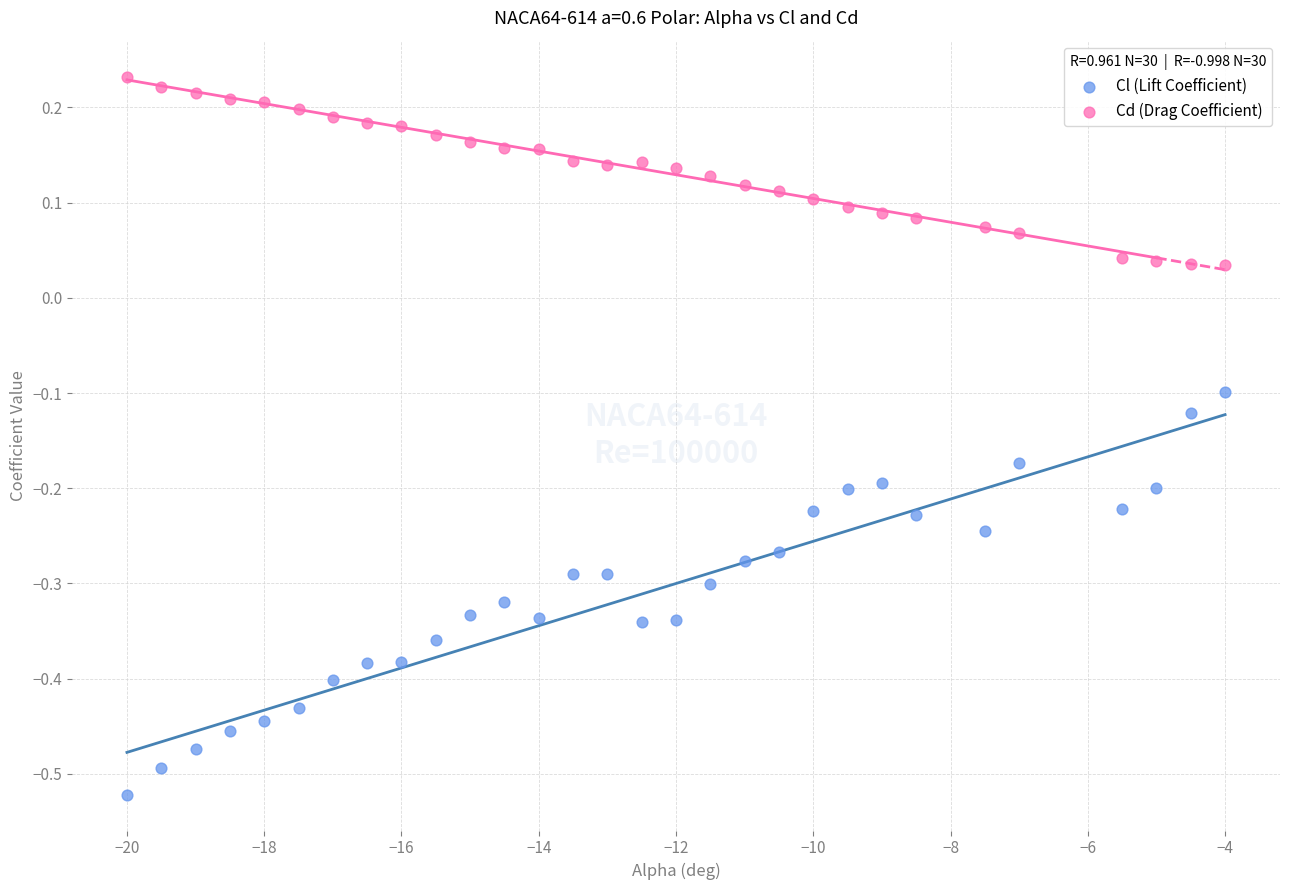

Which series contains the highest Y value?

Cd (Drag Coefficient)